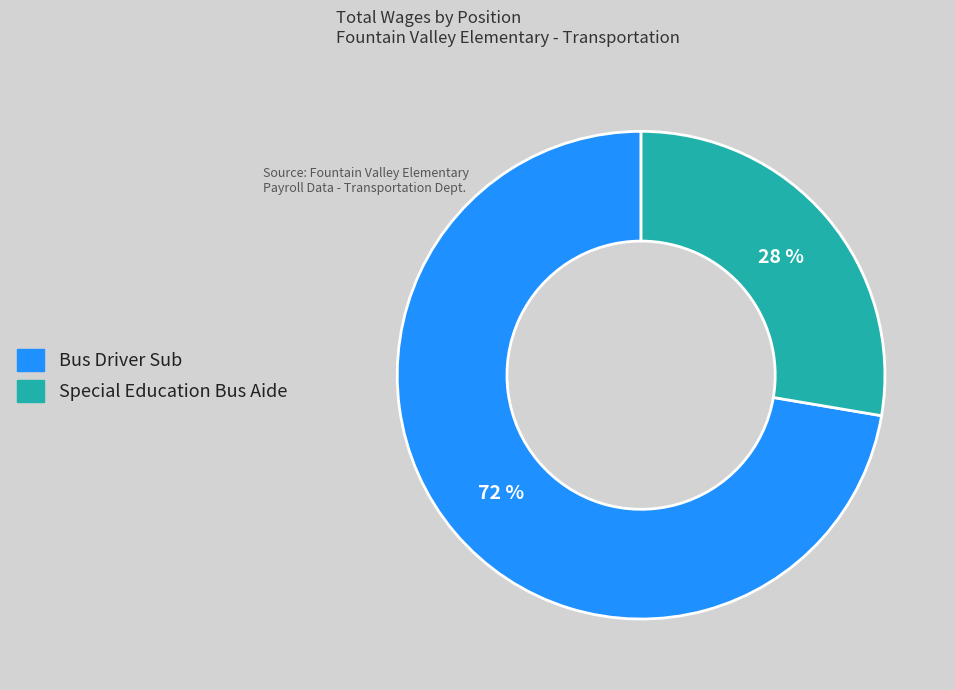

To the nearest percent, what portion does Bus Driver Sub represent?

72%